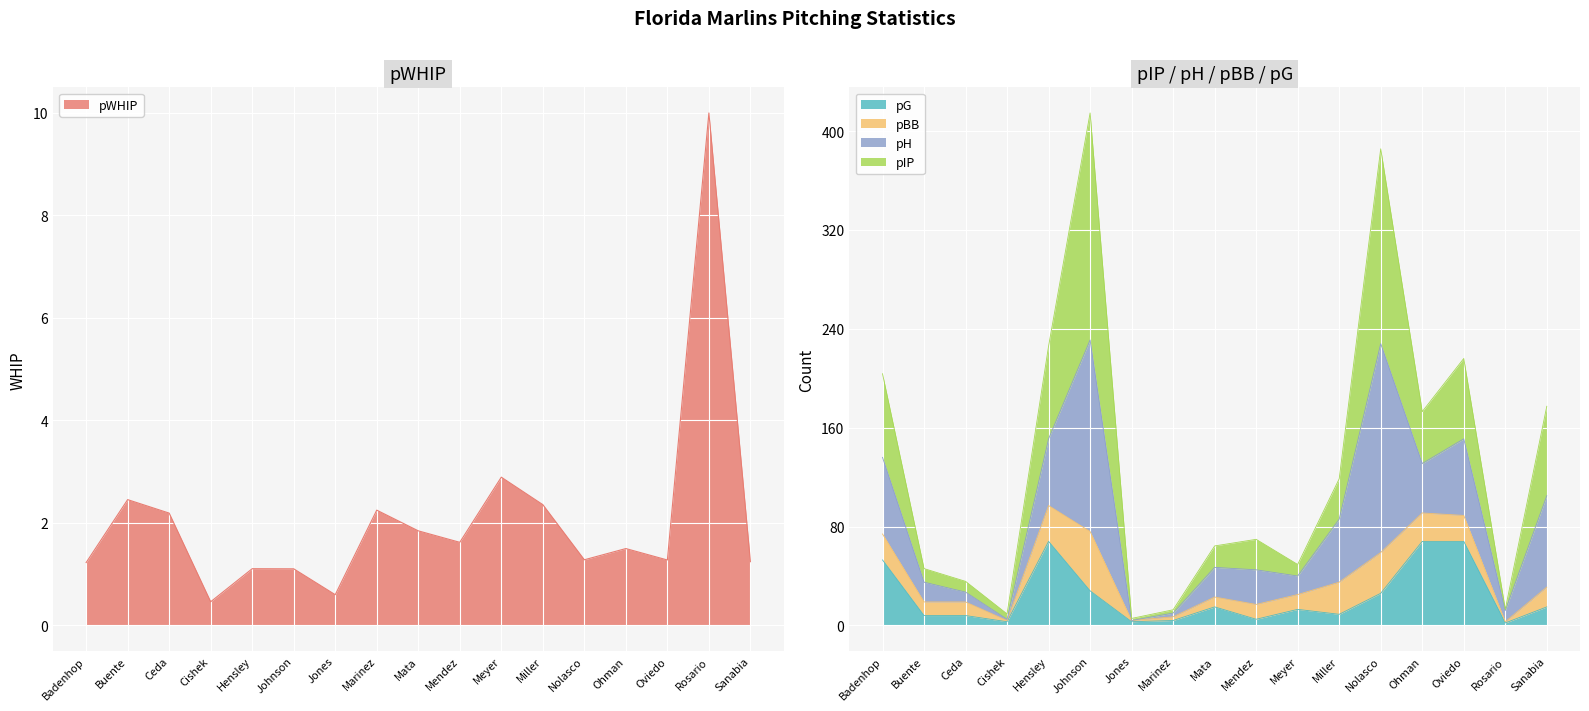

Is the value of pG at Miller greater than the value of pIP at Sanabia?

No